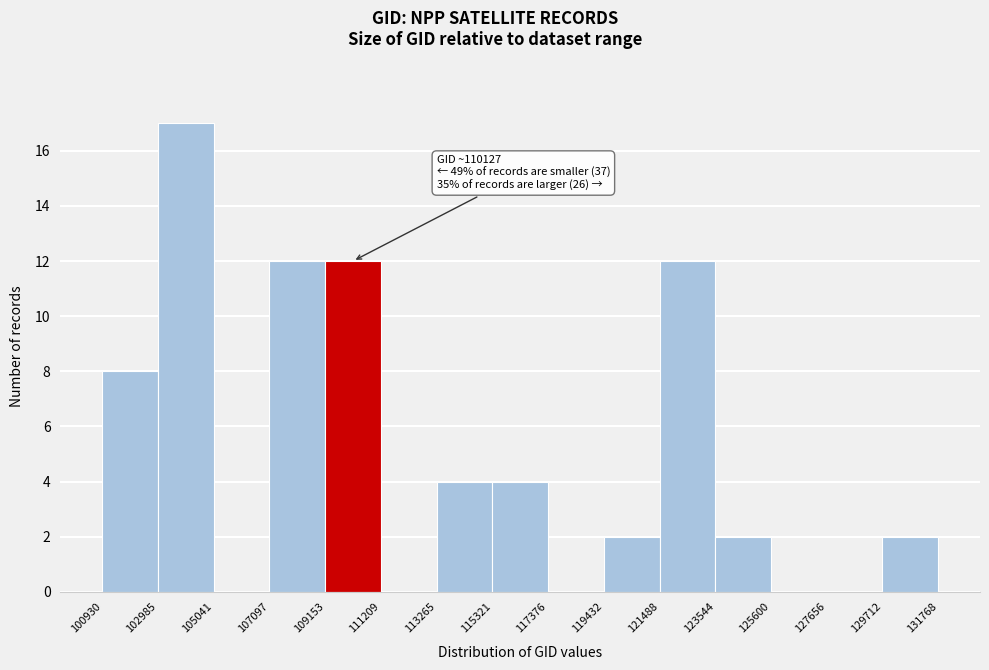

Which range on the x-axis has the tallest bar?

102985 to 105041